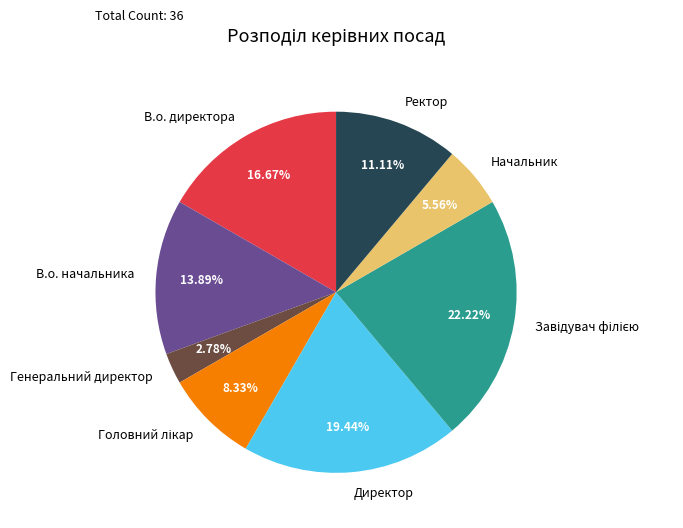

Which has a higher value, В.о. директора or Генеральний директор?

В.о. директора